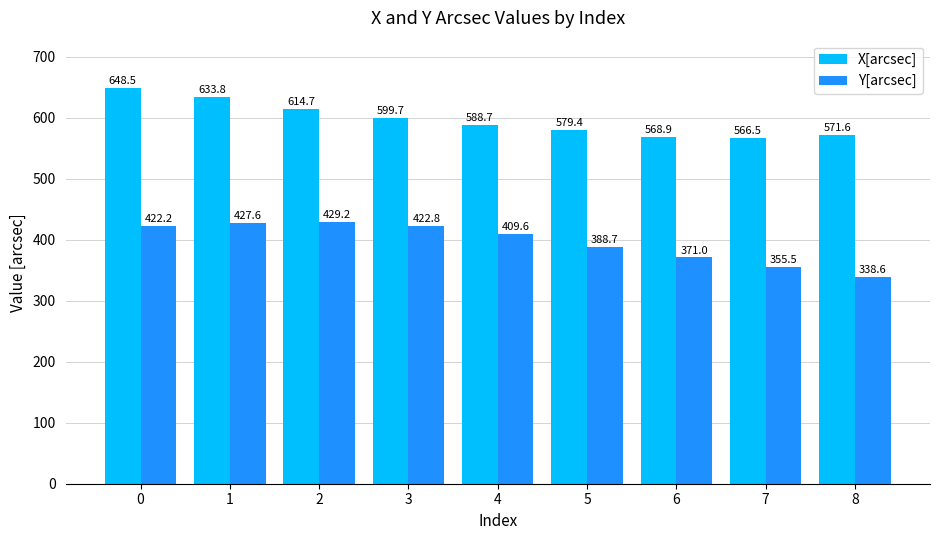

What are all the series names shown in the legend?

X[arcsec], Y[arcsec]